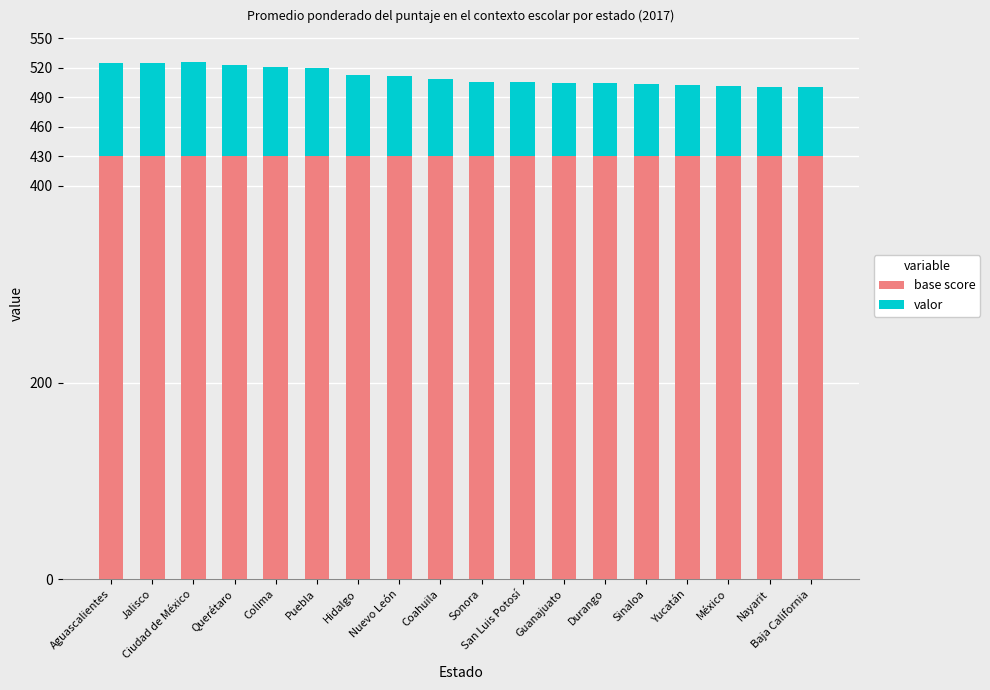

What is the average value of the base score series?

430.0